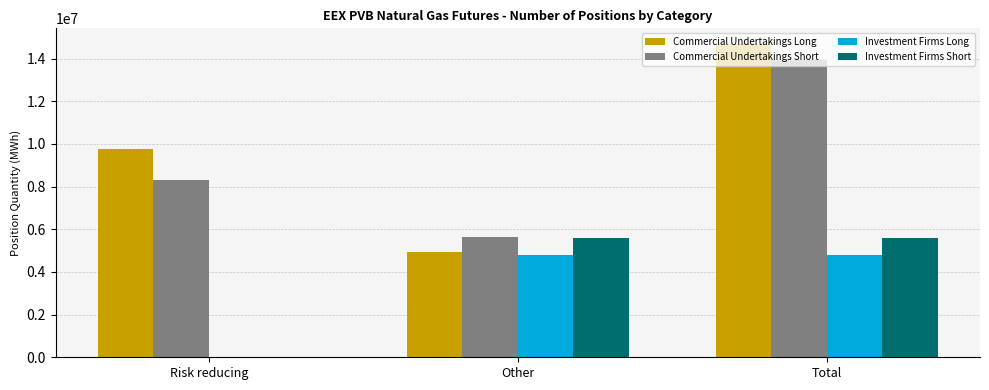

The value of Commercial Undertakings Long at Other is 4923448. True or false?

True